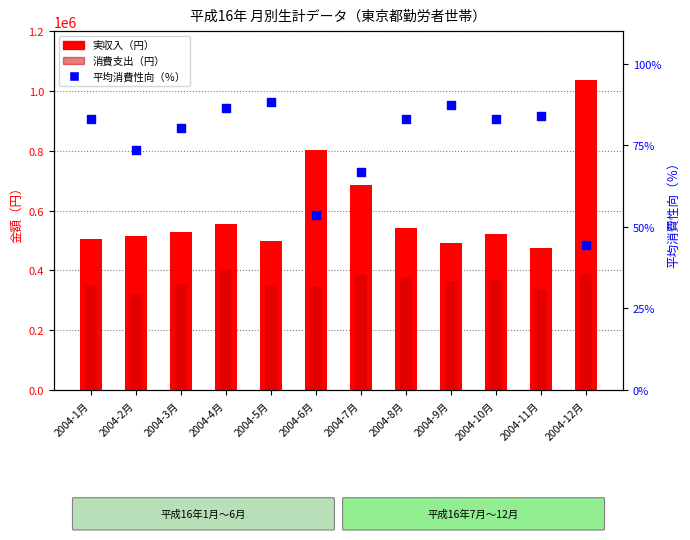

At which category is the sum across all series the highest?

2004-12月